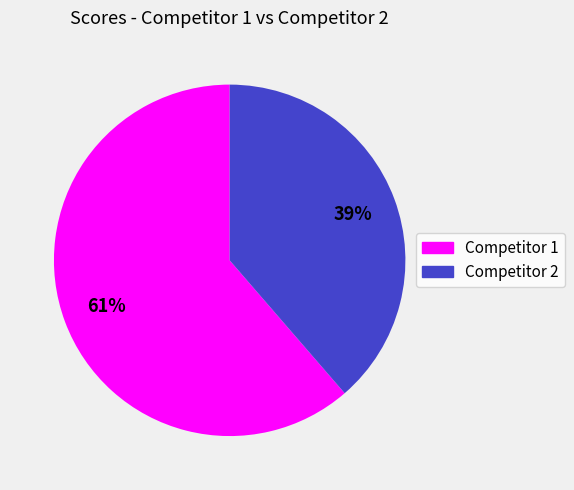

Is there a majority slice in this chart?

Yes